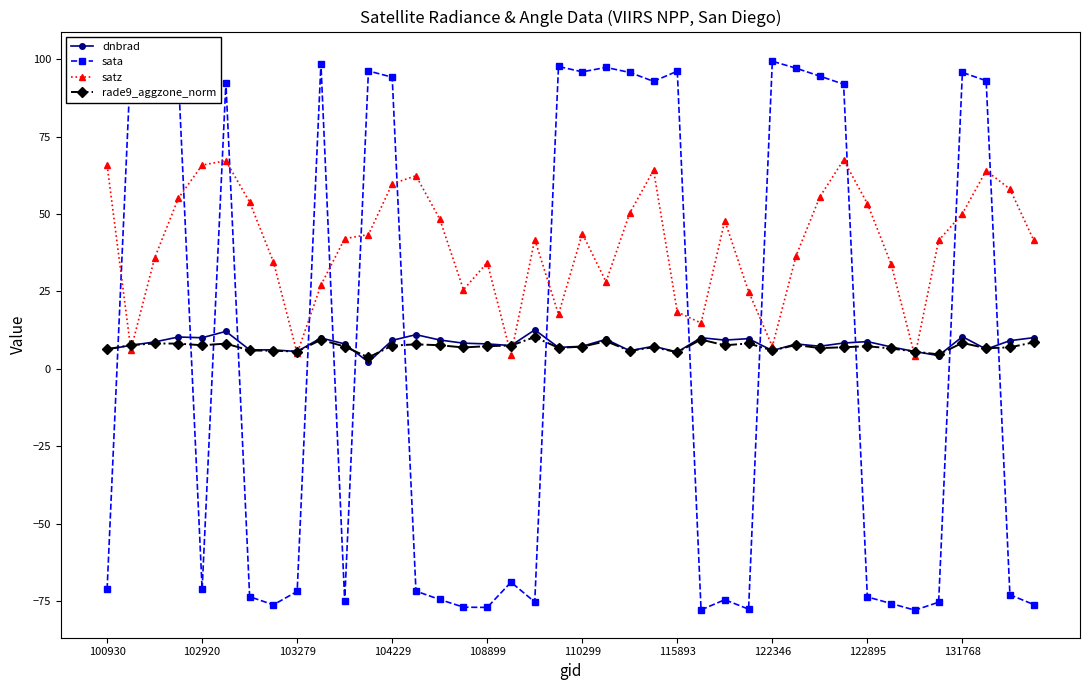

What is the difference between the maximum and minimum values in the rade9_aggzone_norm series?

6.6